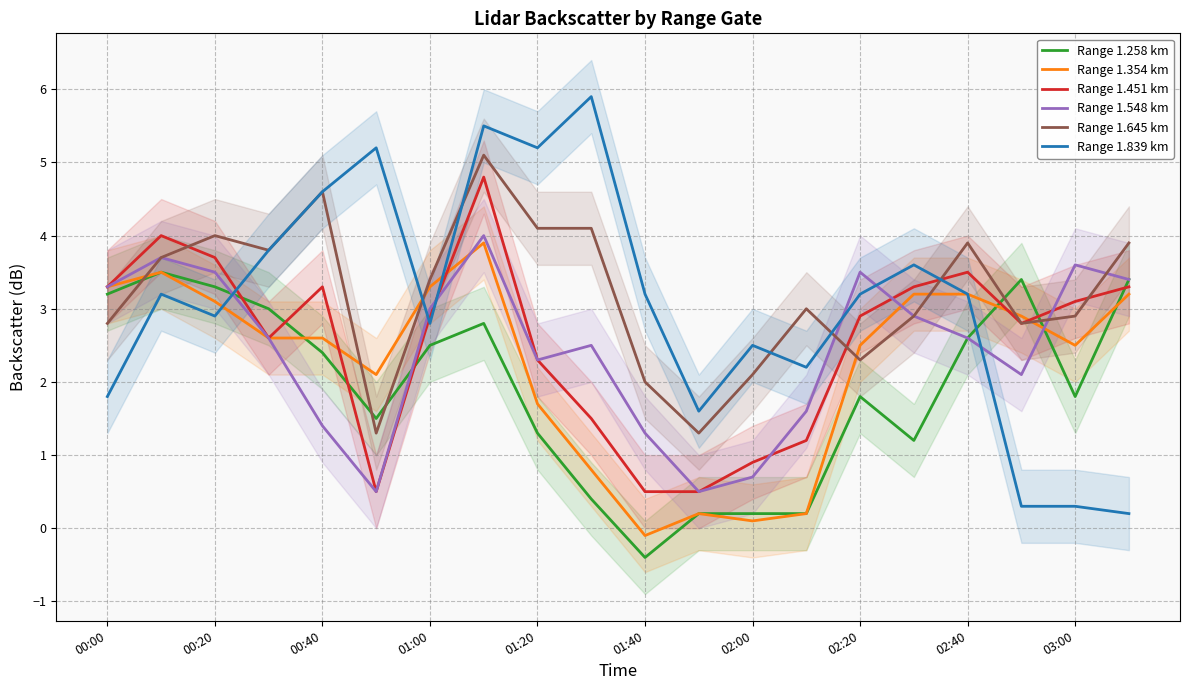

True or false: Range 1.645 km and Range 1.354 km cross at least once.

True